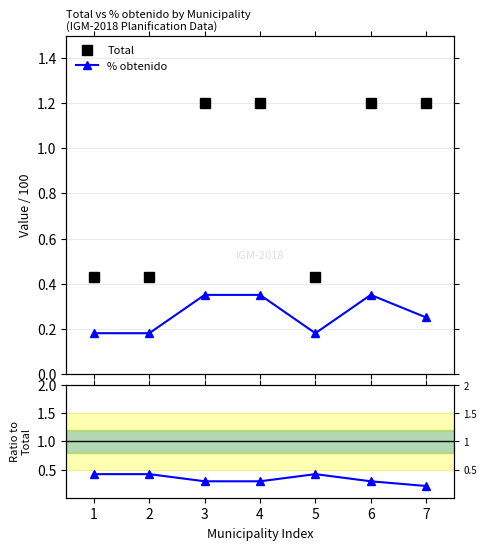

What is the greatest value displayed?

1.2